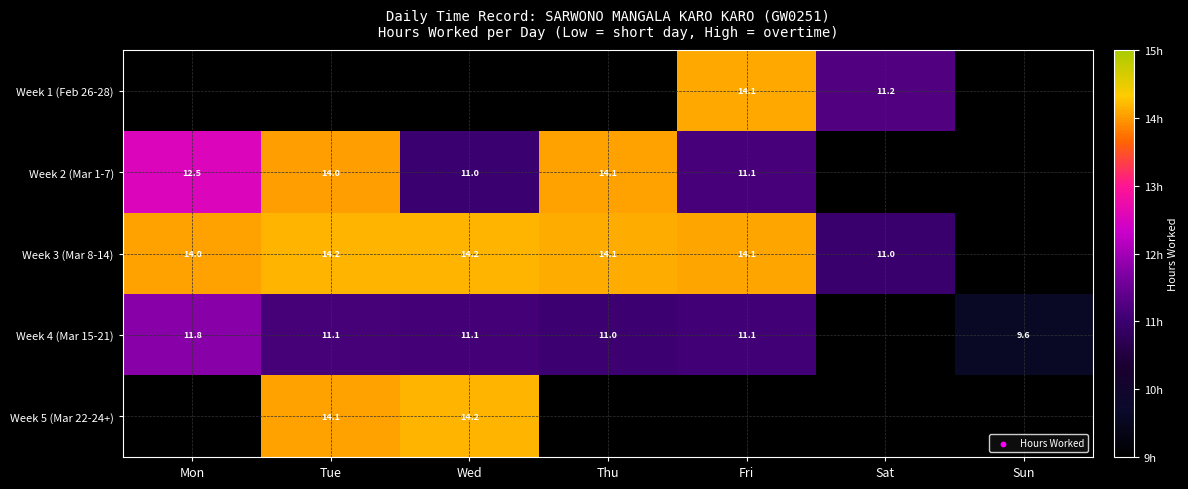

True or false: Week 2 (Mar 1-7) has a value of 11.1 at Fri.

True